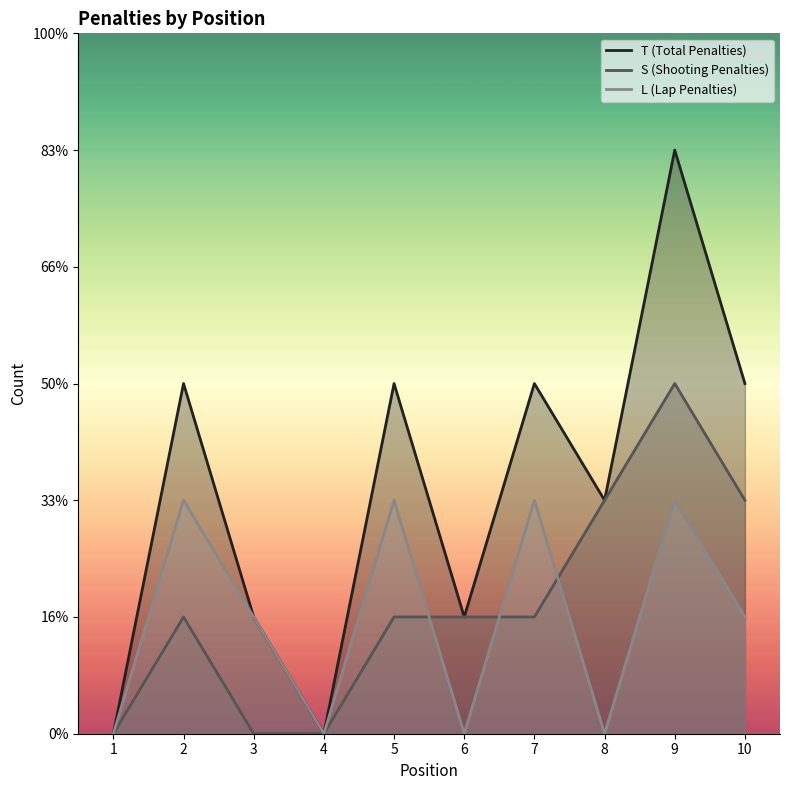

What is the sum of all L (Lap Penalties) values?

10